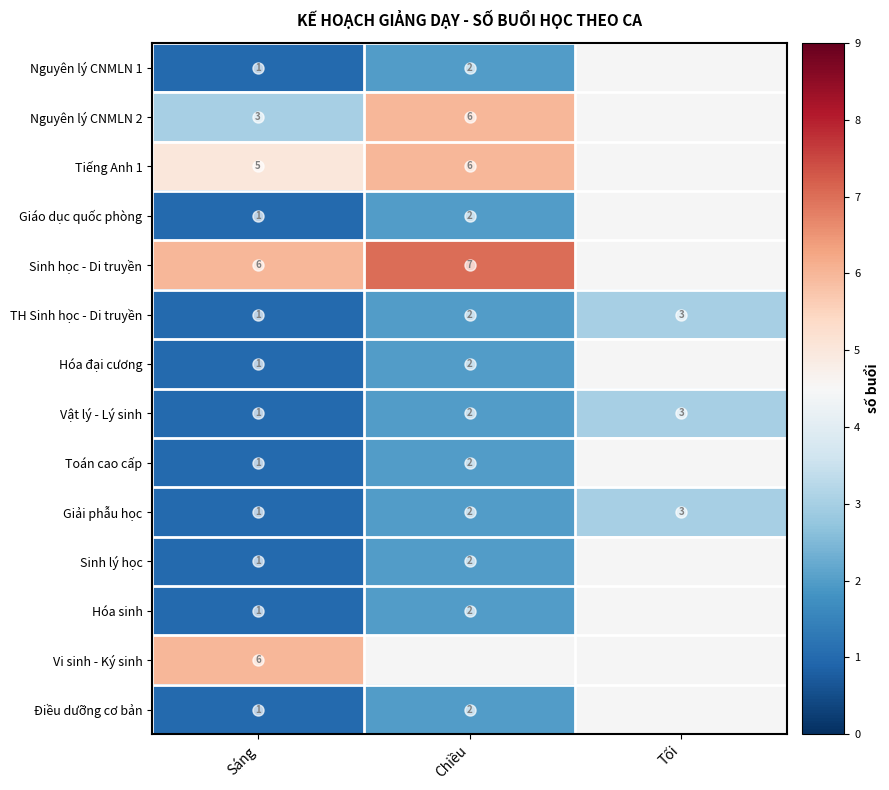

Is it true that Toán cao cấp equals 3 at Chiều?

False